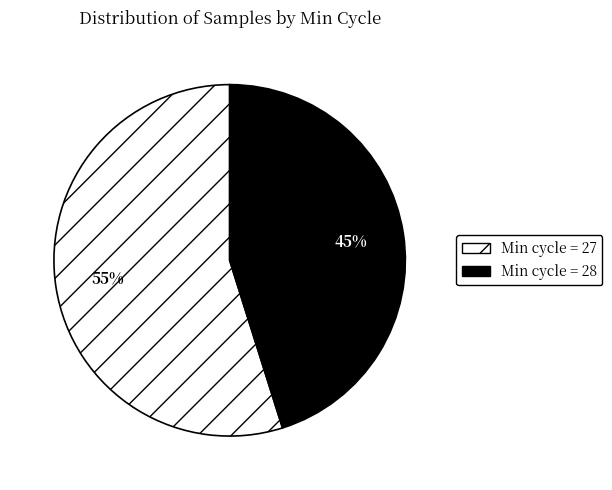

To the nearest percent, what is the average slice percentage?

50%